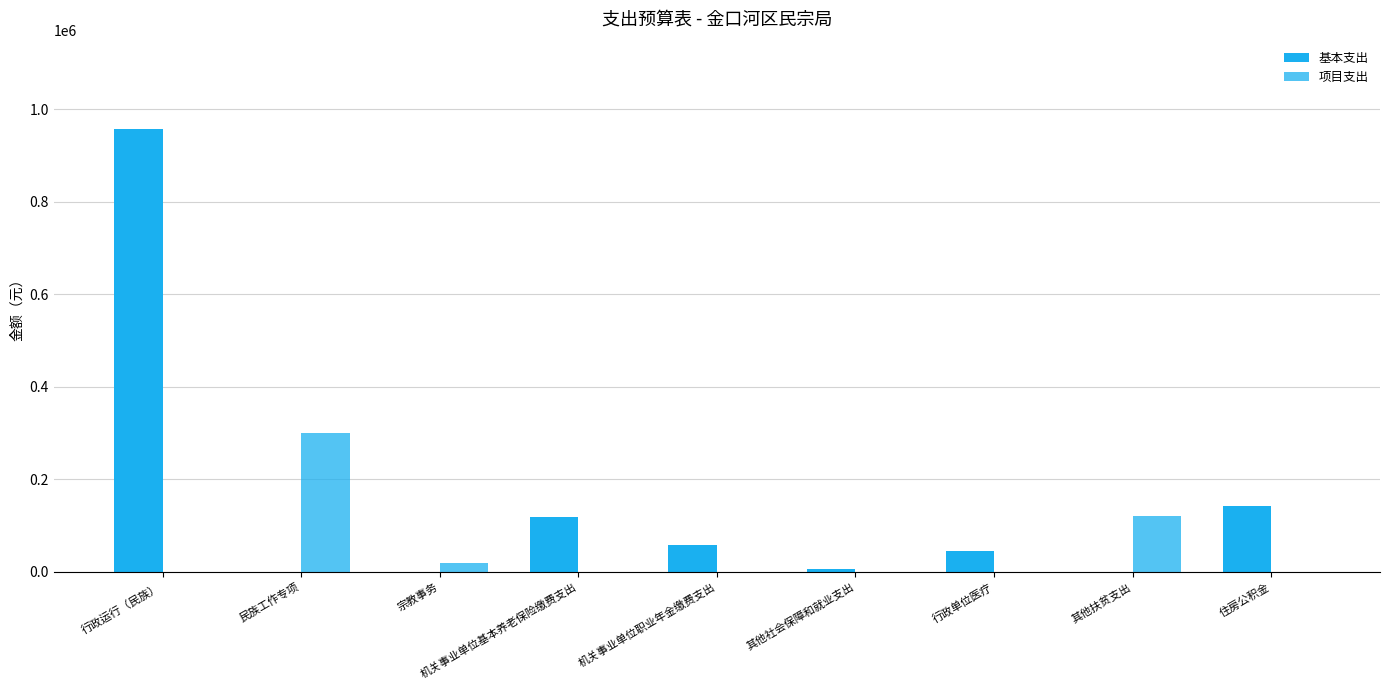

Rank the series by their maximum value, from lowest to highest.

项目支出, 基本支出